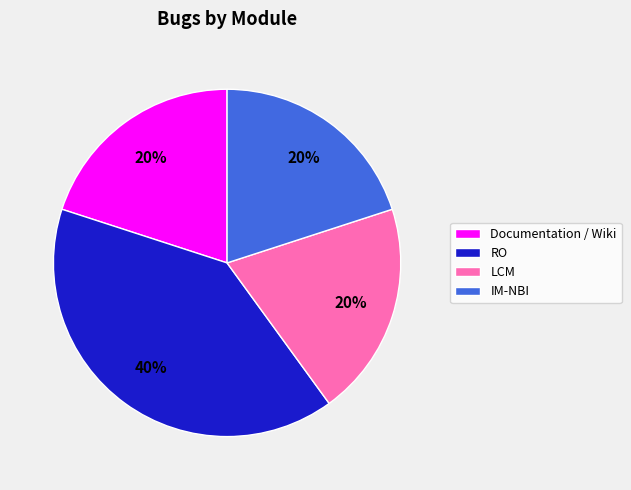

How many segments does this pie chart have?

4